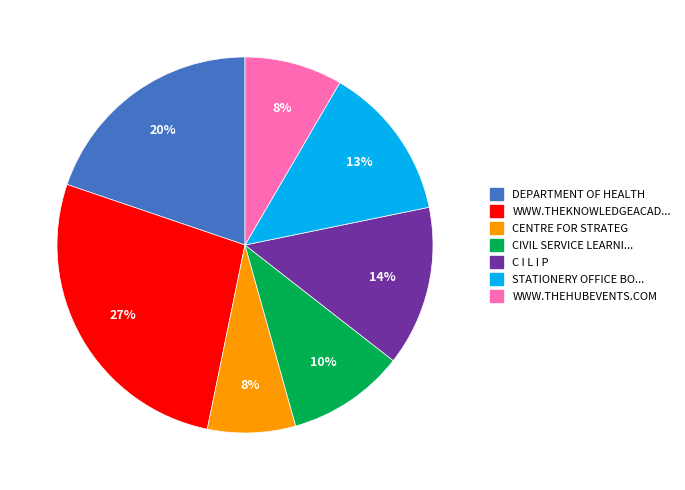

Does any single category account for the majority?

No